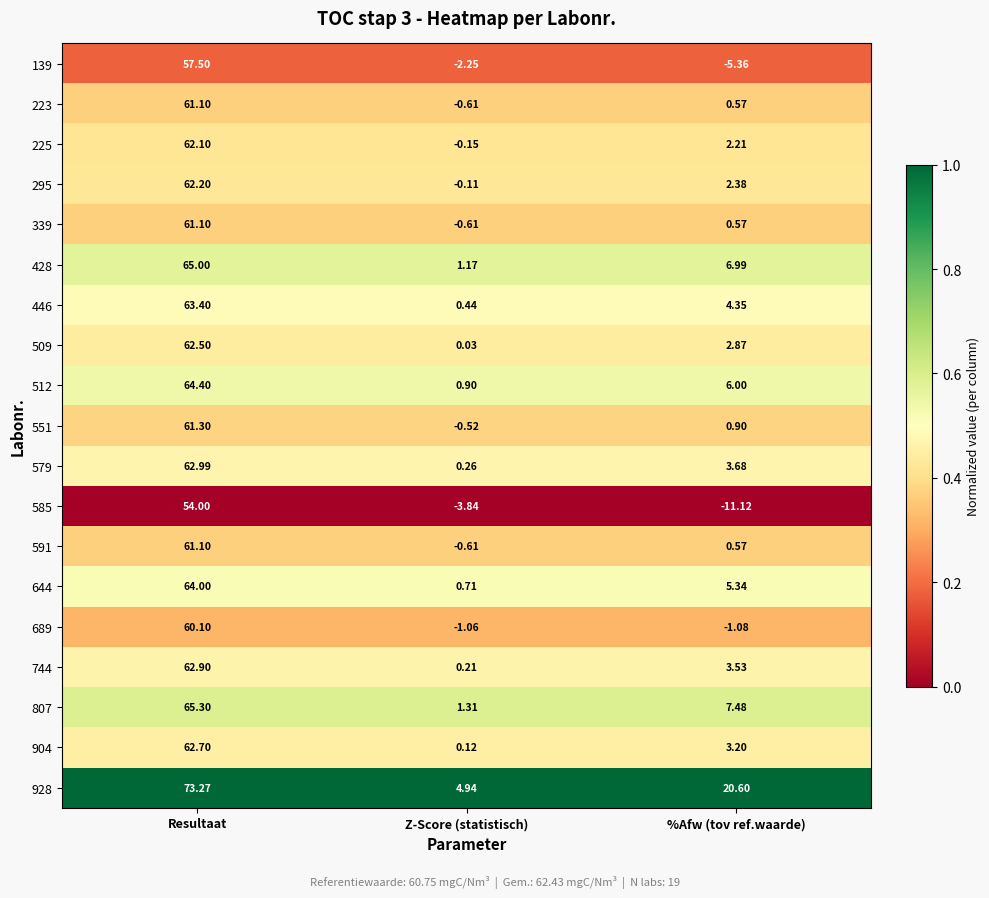

At which category is the sum across all series the highest?

Resultaat